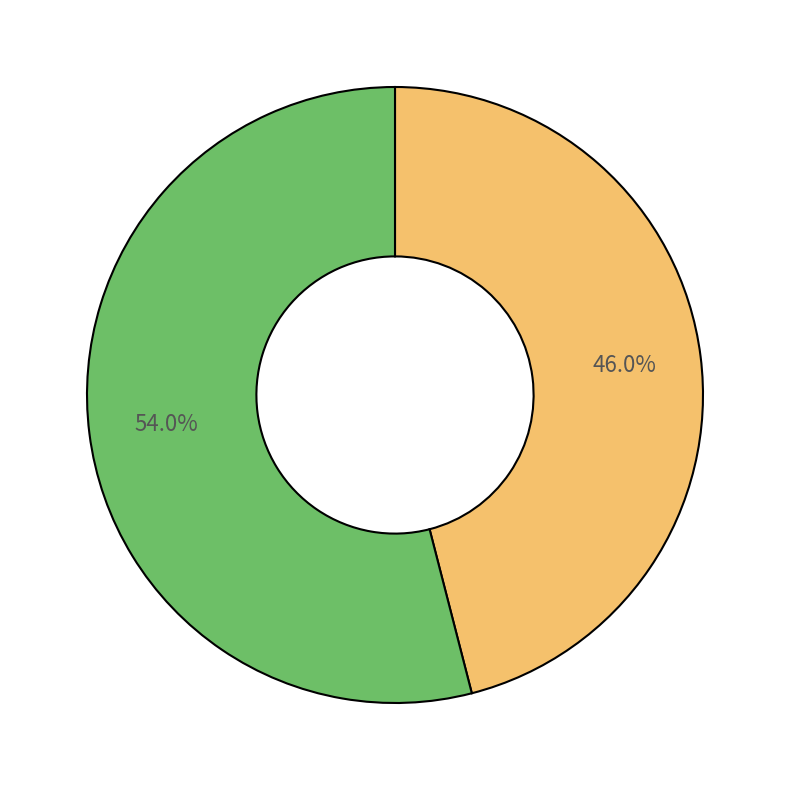

Is there a majority slice in this chart?

Yes